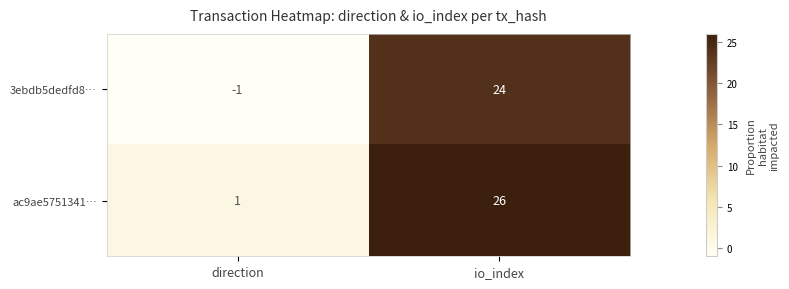

What is the spread (max minus min) of values at io_index?

2